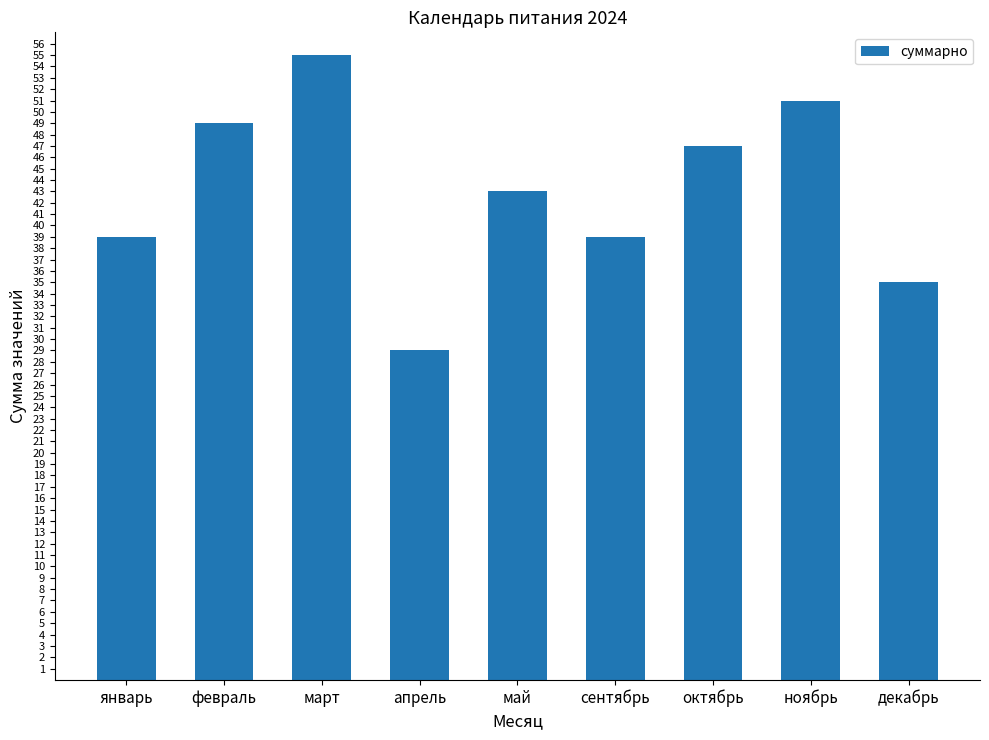

At which category does the chart reach its minimum across all series?

апрель